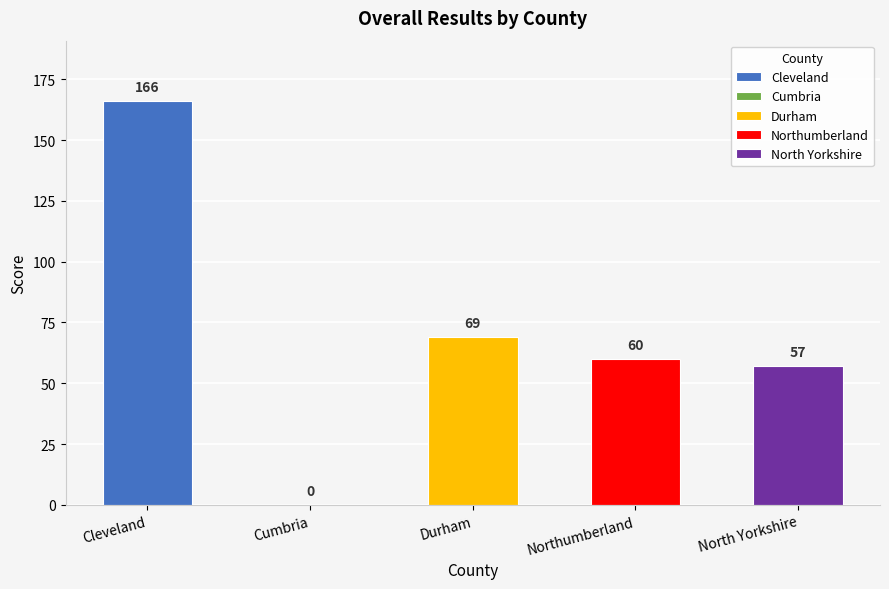

Read the value at Durham.

69